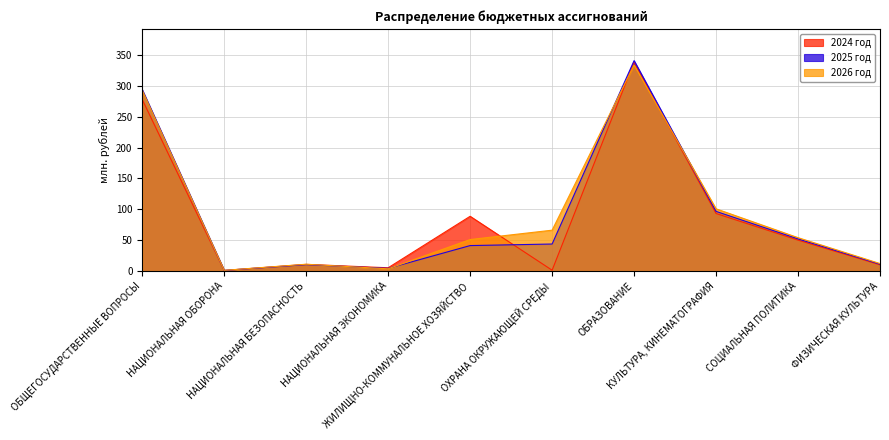

Where does the 2025 год series first go above 43?

ОБЩЕГОСУДАРСТВЕННЫЕ ВОПРОСЫ